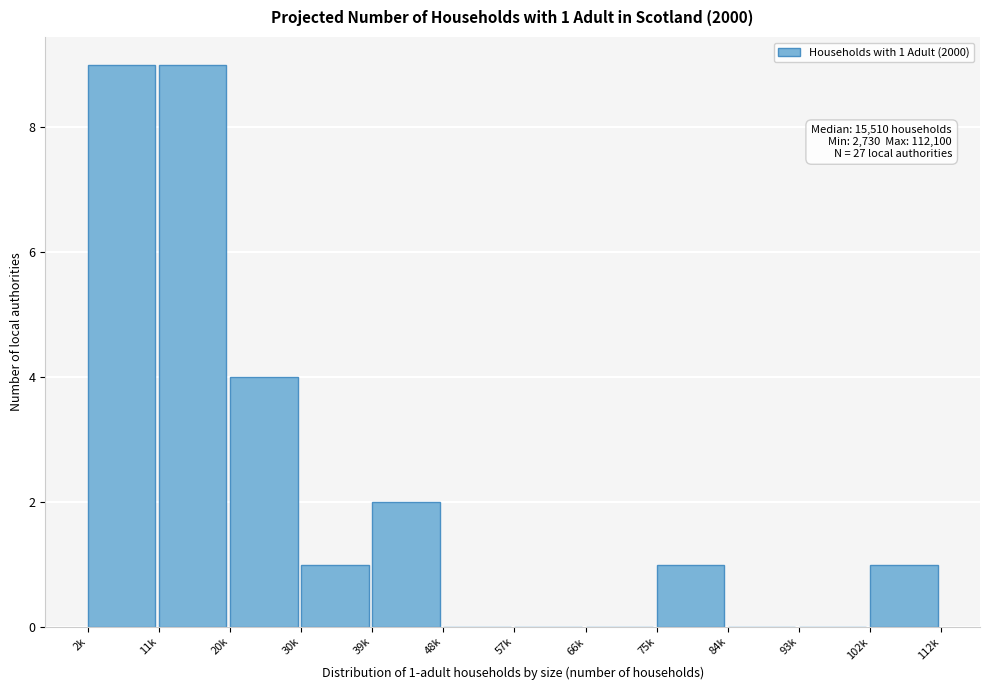

Reading left to right, what are all the values shown in this chart?

2k=9	11k=9	20k=4	30k=1	39k=2	48k=0	57k=0	66k=0	75k=1	84k=0	93k=0	102k=1